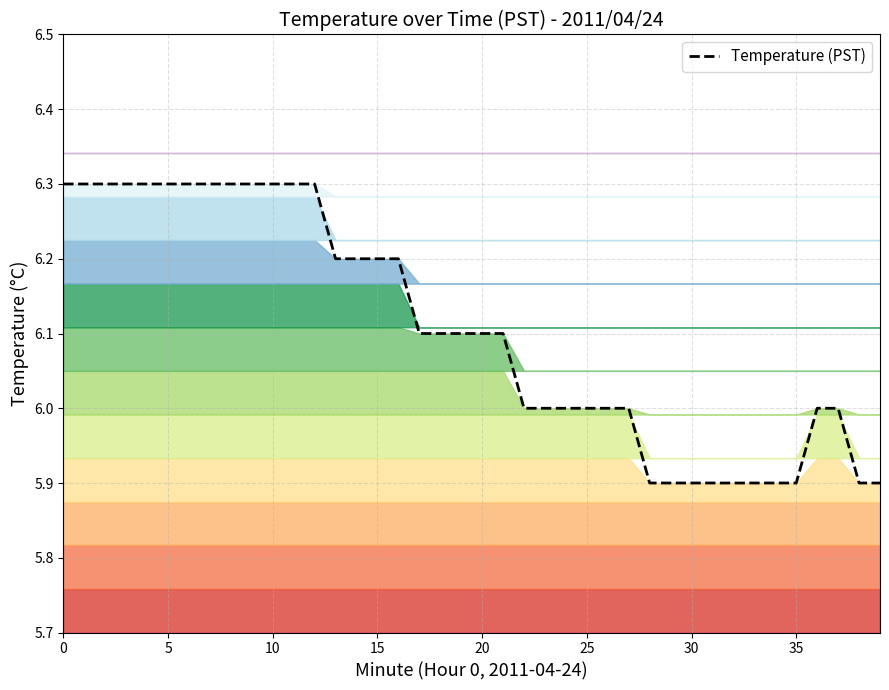

The chart shows a value of 3.6 at 35. True or false?

False